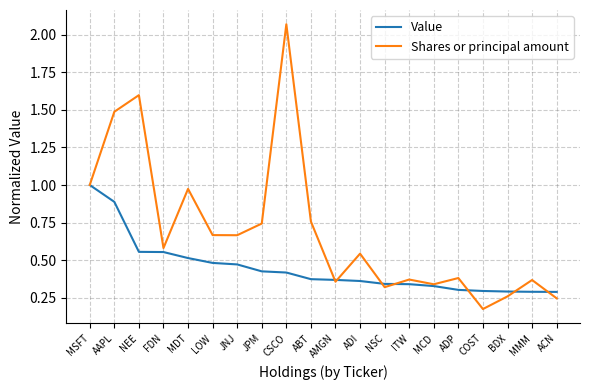

Between JNJ and ADI, which series saw the biggest shift?

Shares or principal amount